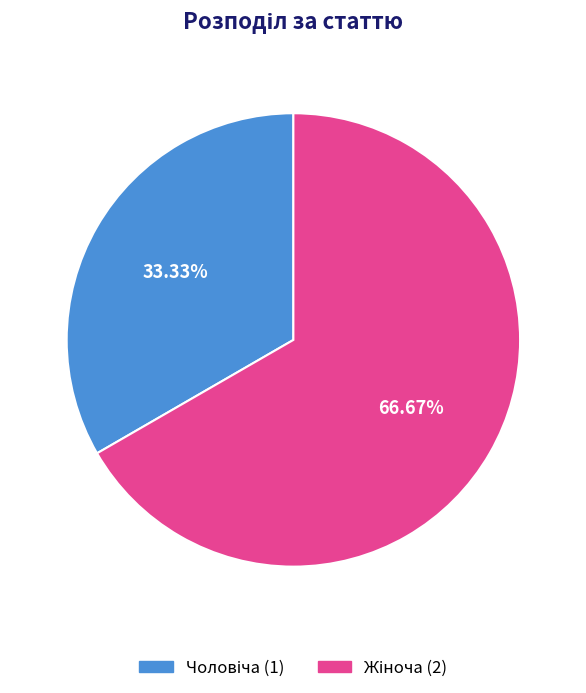

Count the number of slices in the pie.

2